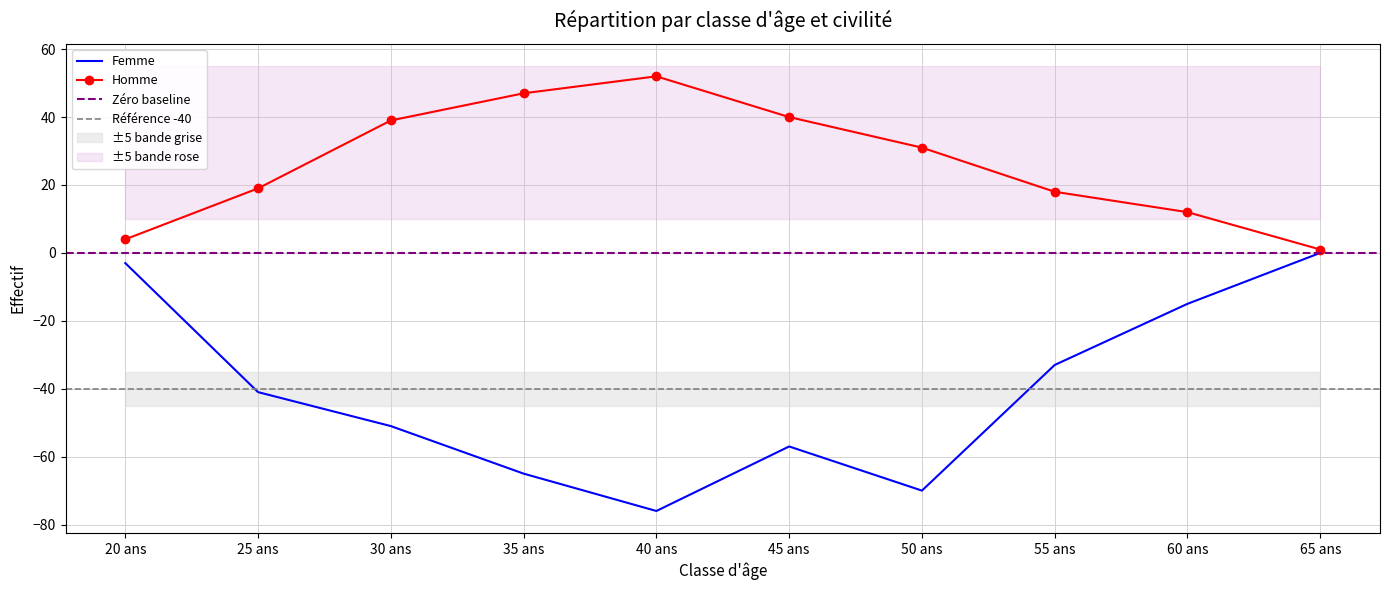

What is the average value of the Homme series?

26